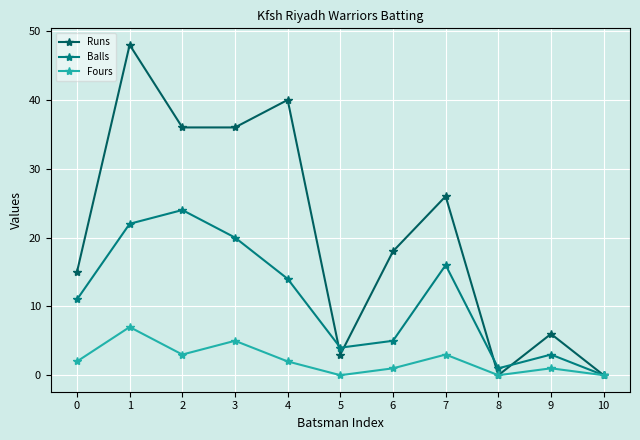

At which category is the sum across all series the highest?

1